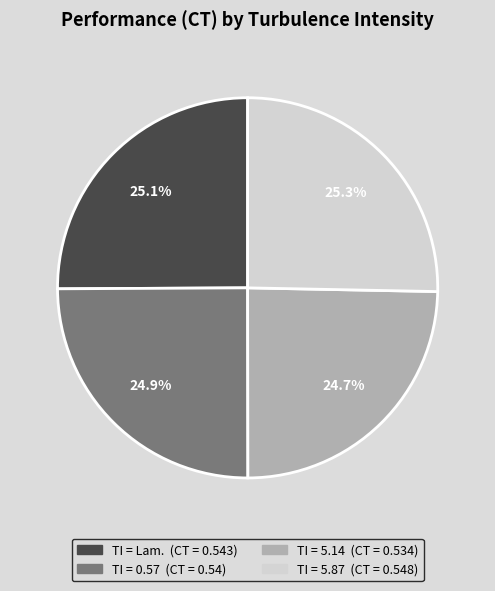

Count the number of slices in the pie.

4